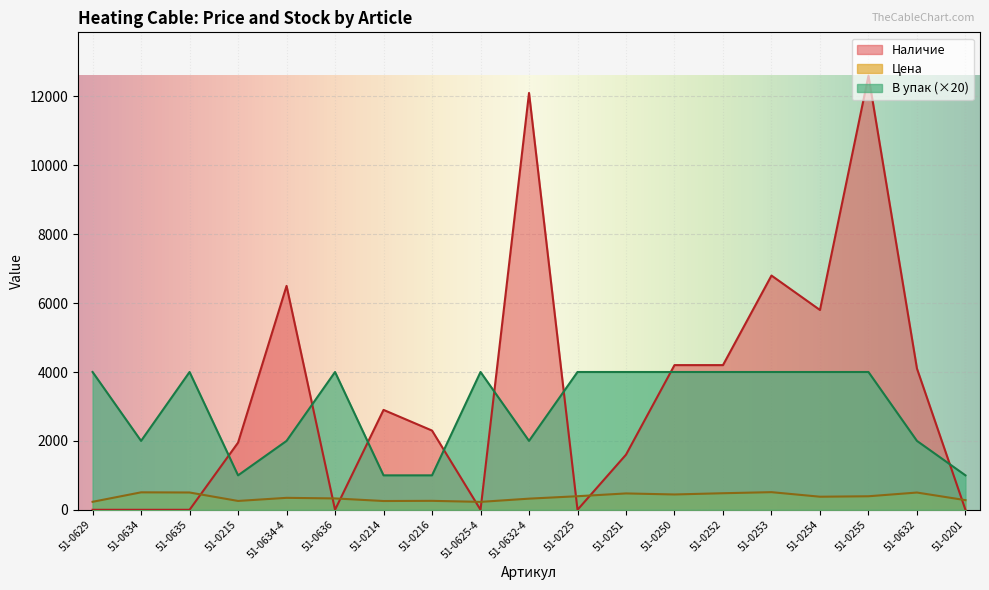

Is the value of Наличие at 51-0216 greater than the value of Цена at 51-0252?

Yes